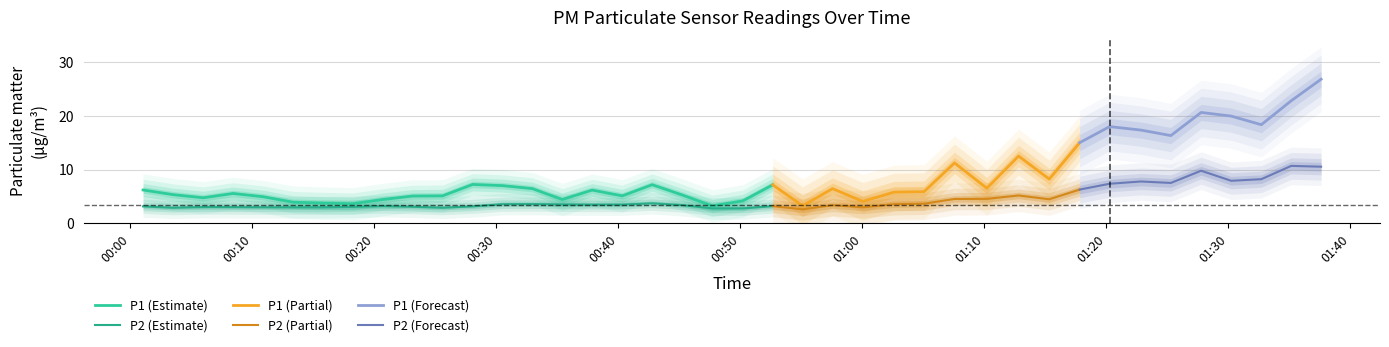

What is the greatest value displayed?

26.8